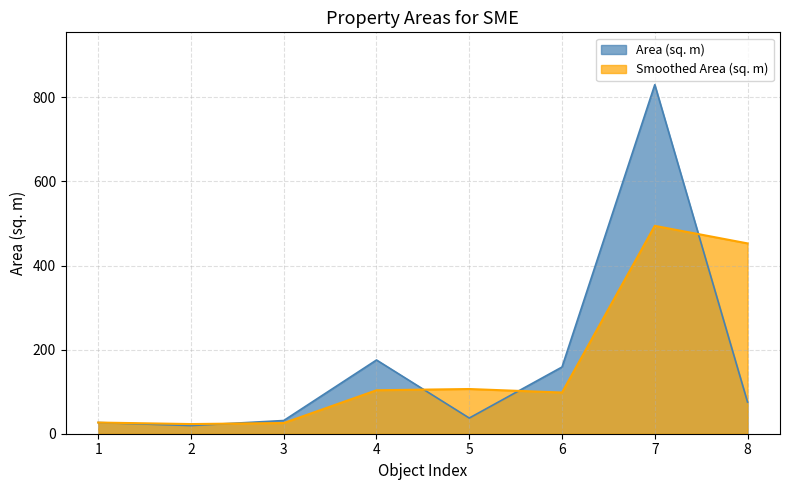

Where is the first local minimum?

2